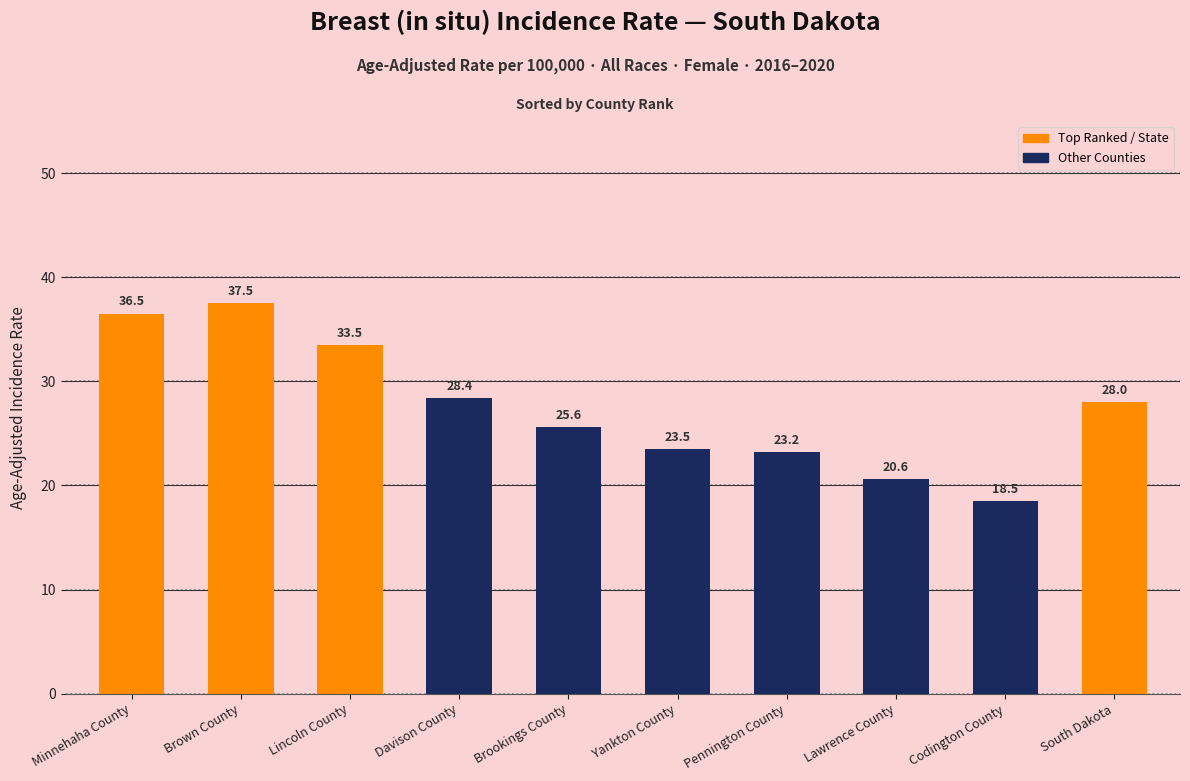

What is the sum of the values at Lawrence County and Brown County?

58.1